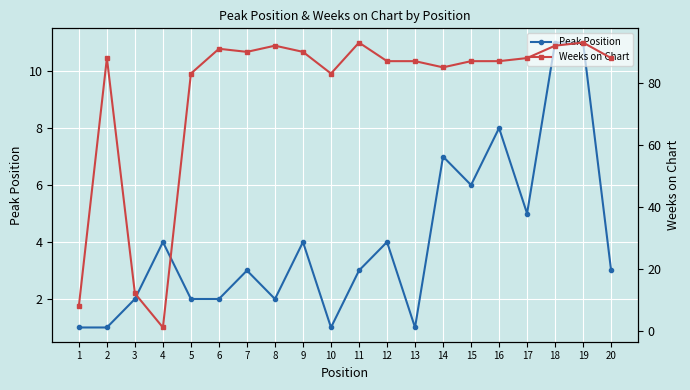

What is the approximate value of Weeks on Chart at 9?

90